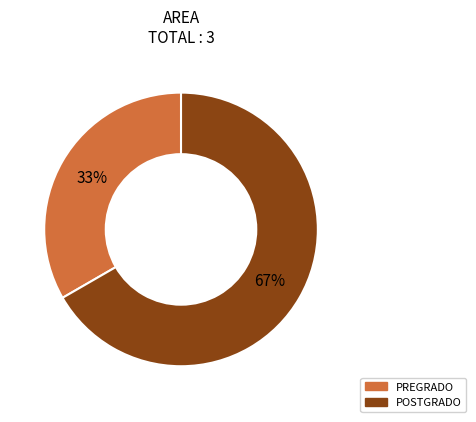

Between PREGRADO and POSTGRADO, which is larger?

POSTGRADO